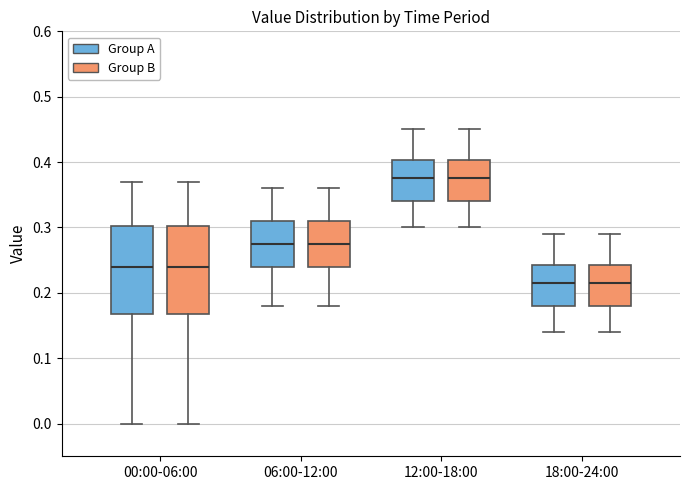

Reading left to right, read every box against the y-axis: the position of its median line, the range the box covers, and the ends of its whiskers. The values are not printed on the chart, so give them approximately, as read against the axis.

00:00-06:00 (Group A): median 0.24, box 0.17 to 0.30, whiskers 0.00 to 0.37
00:00-06:00 (Group B): median 0.24, box 0.17 to 0.30, whiskers 0.00 to 0.37
06:00-12:00 (Group A): median 0.28, box 0.24 to 0.31, whiskers 0.18 to 0.36
06:00-12:00 (Group B): median 0.28, box 0.24 to 0.31, whiskers 0.18 to 0.36
12:00-18:00 (Group A): median 0.38, box 0.34 to 0.40, whiskers 0.30 to 0.45
12:00-18:00 (Group B): median 0.38, box 0.34 to 0.40, whiskers 0.30 to 0.45
18:00-24:00 (Group A): median 0.22, box 0.18 to 0.24, whiskers 0.14 to 0.29
18:00-24:00 (Group B): median 0.22, box 0.18 to 0.24, whiskers 0.14 to 0.29